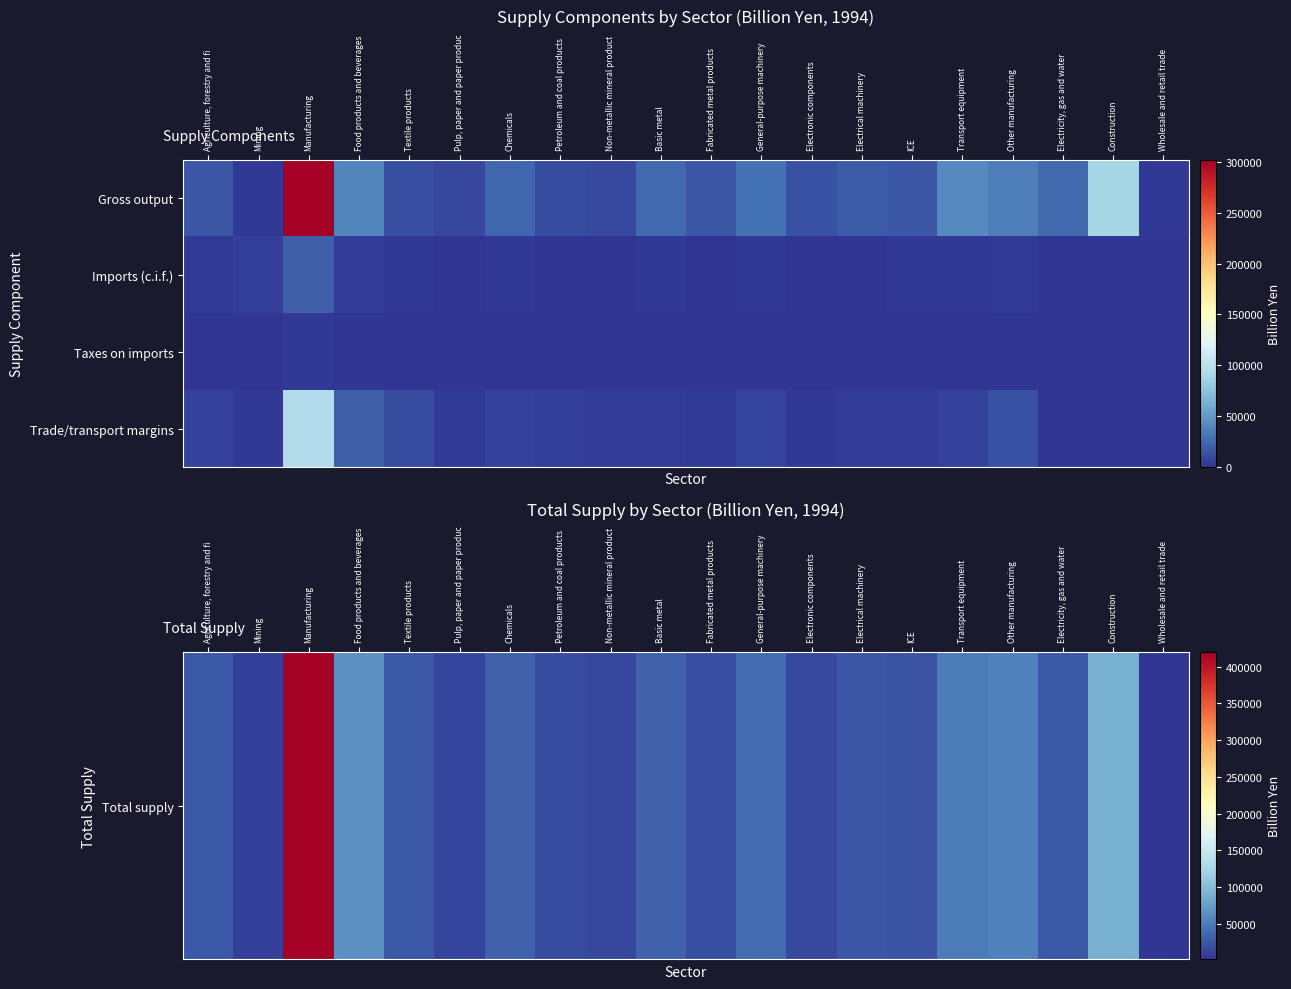

At which category does the chart reach its peak across all series?

Manufacturing